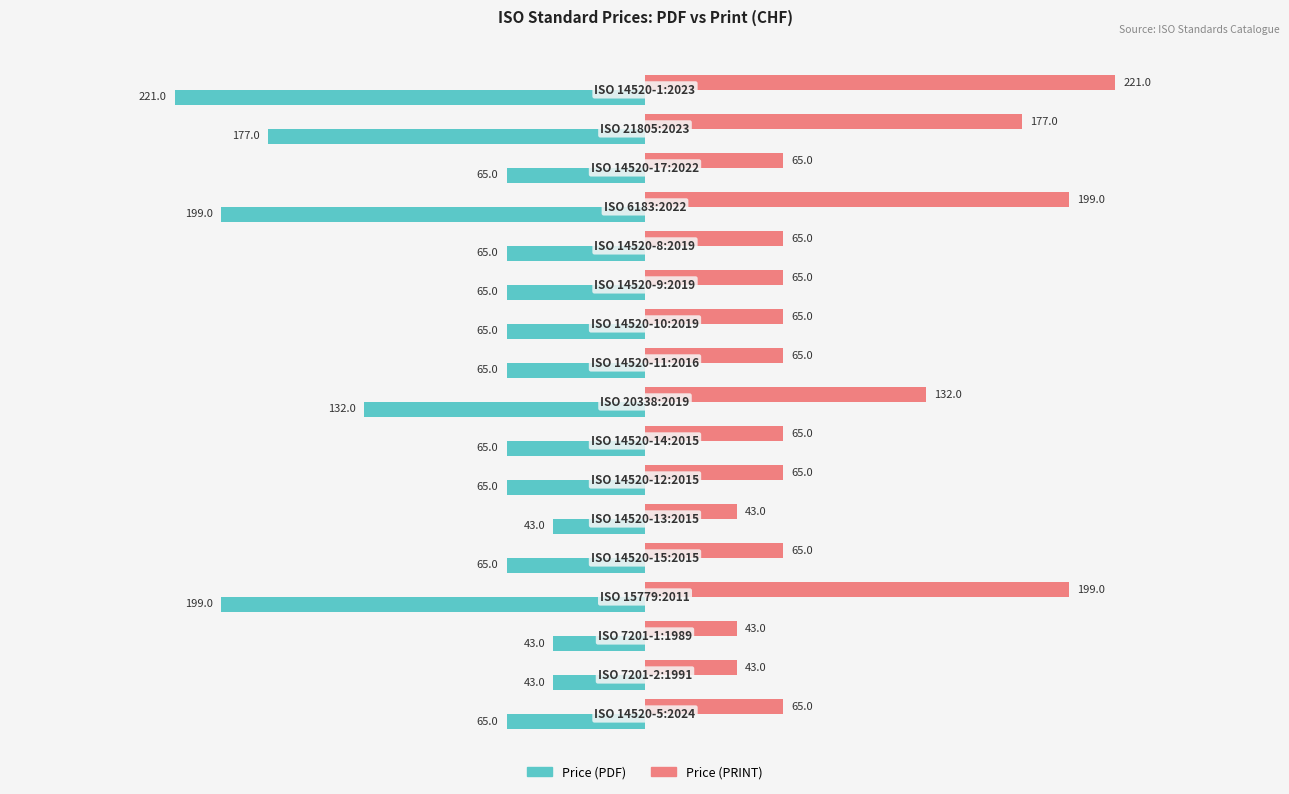

Which series has the largest total across all categories?

Price (PRINT)